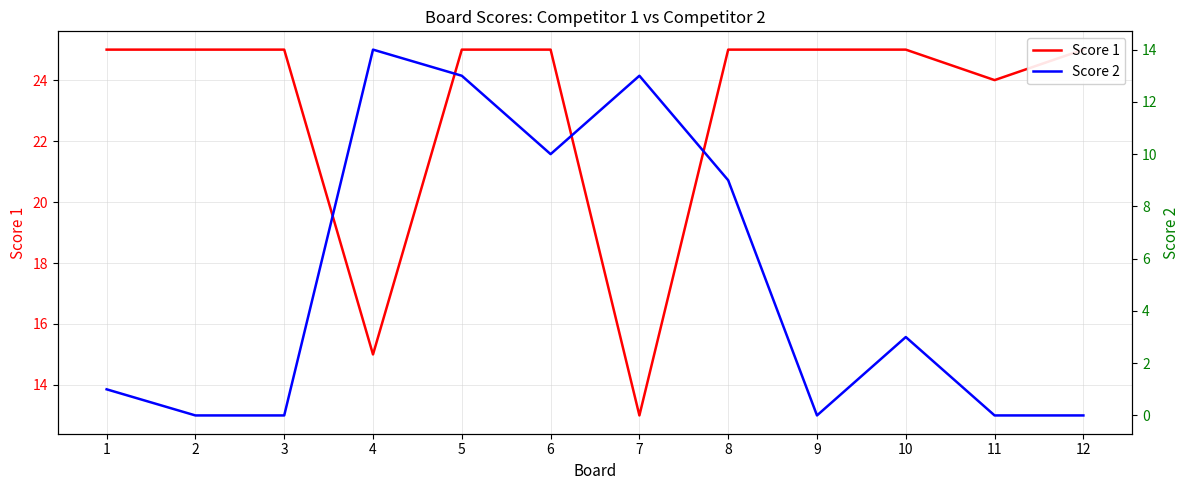

Which series has the largest total across all categories?

Score 1